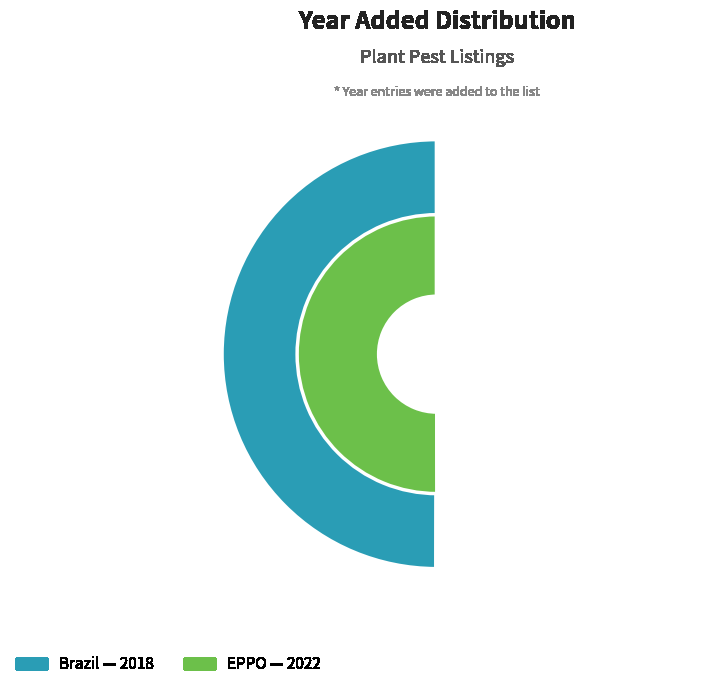

Do EPPO and Brazil together represent more than half of the pie?

Yes